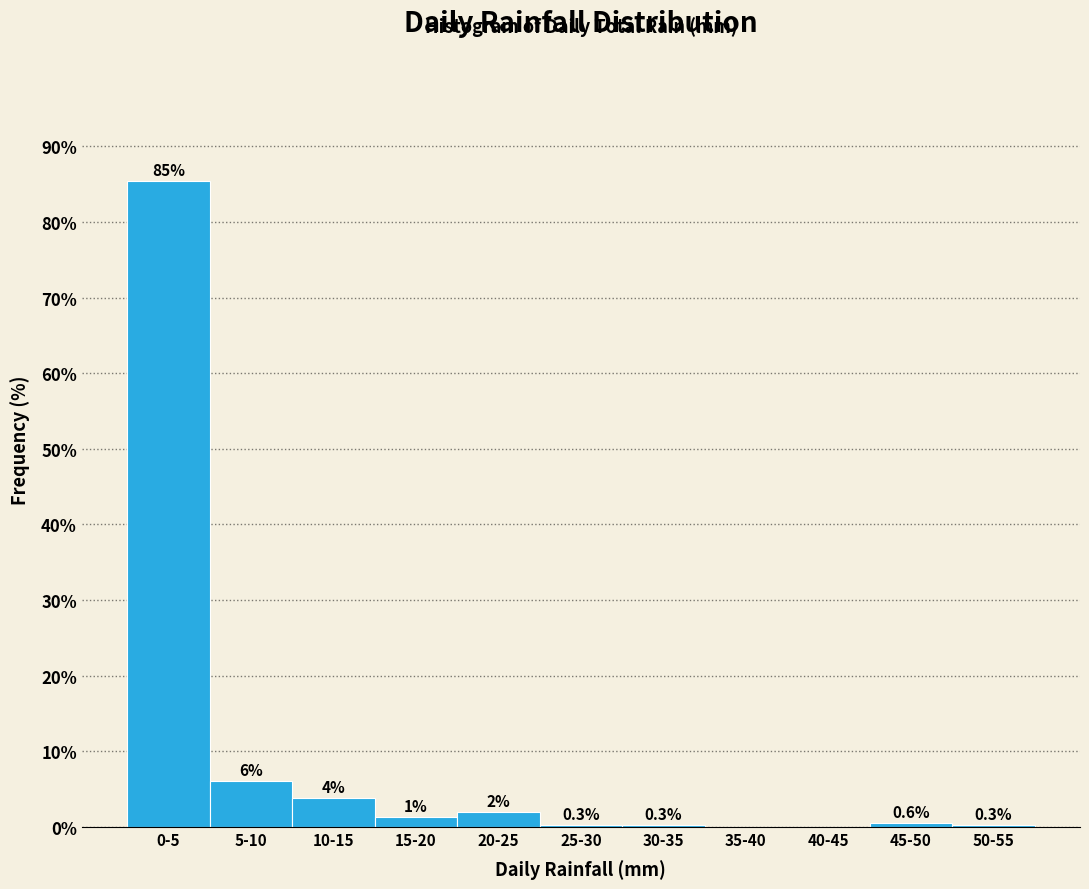

Between 20-25 and 35-40, which is larger?

20-25